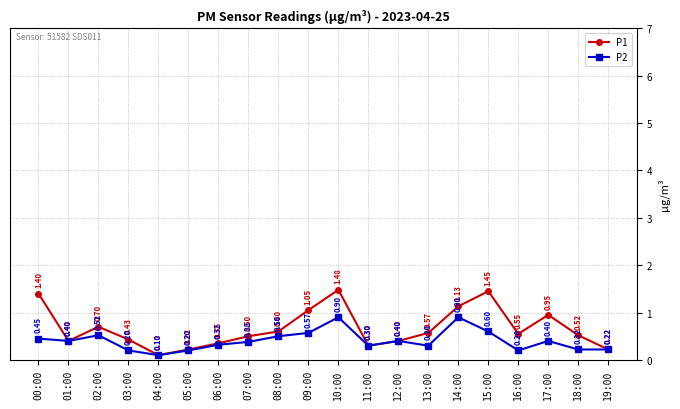

Is the value of P1 at 11:00 greater than the value of P2 at 14:00?

No